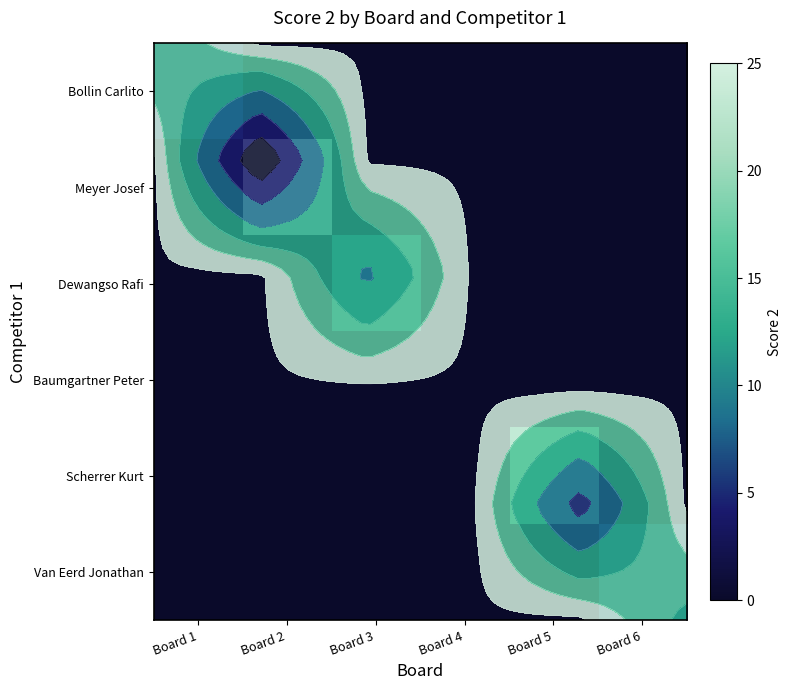

The value of Meyer Josef at Board 6 is -10. True or false?

False